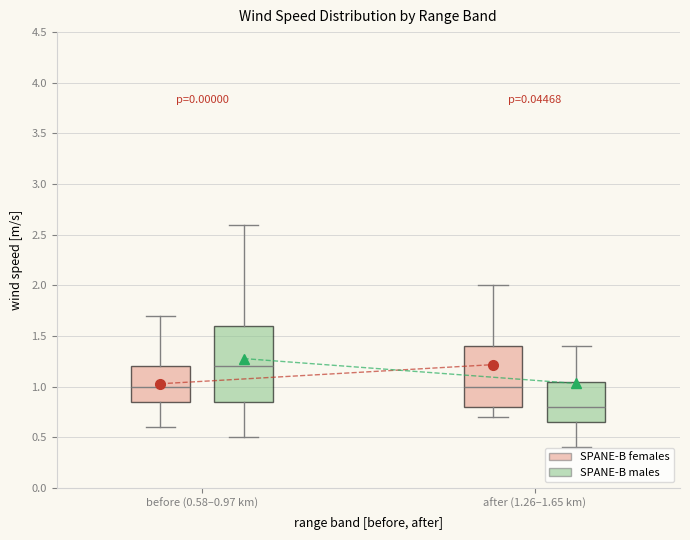

Comparing the boxes themselves (not the whiskers), which one is the tallest?

before (0.58–0.97 km) (SPANE-B males)